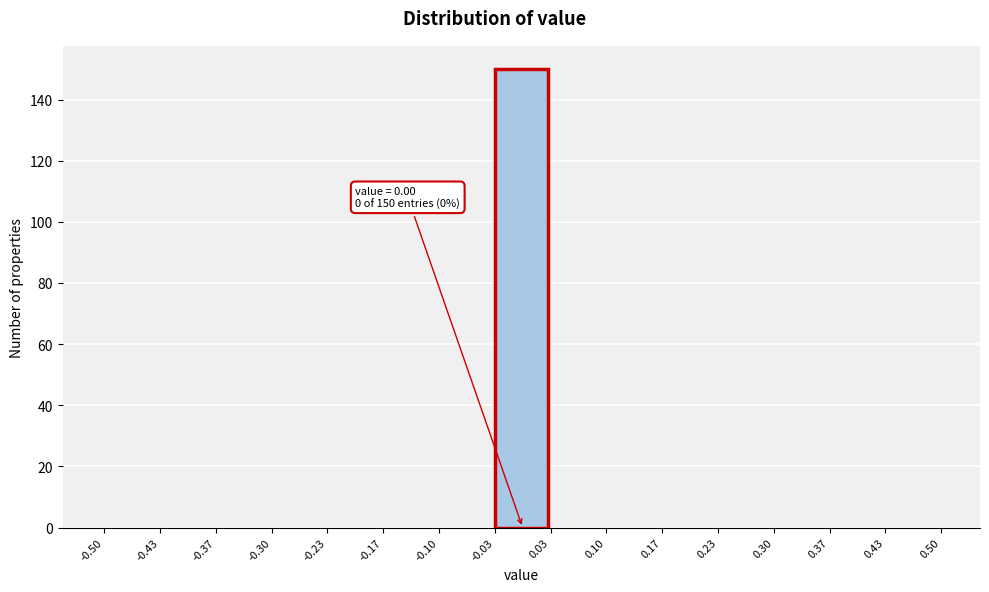

Over which range of the x-axis is the bar tallest?

-0.03 to 0.03